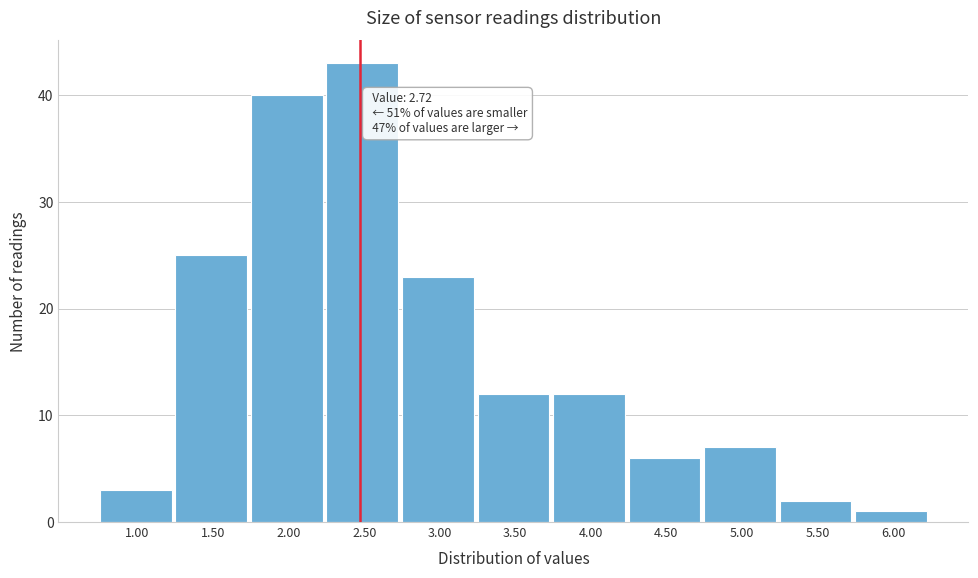

Reading right to left, what are all the values shown in this chart?

6.00=1	5.50=2	5.00=7	4.50=6	4.00=12	3.50=12	3.00=23	2.50=43	2.00=40	1.50=25	1.00=3